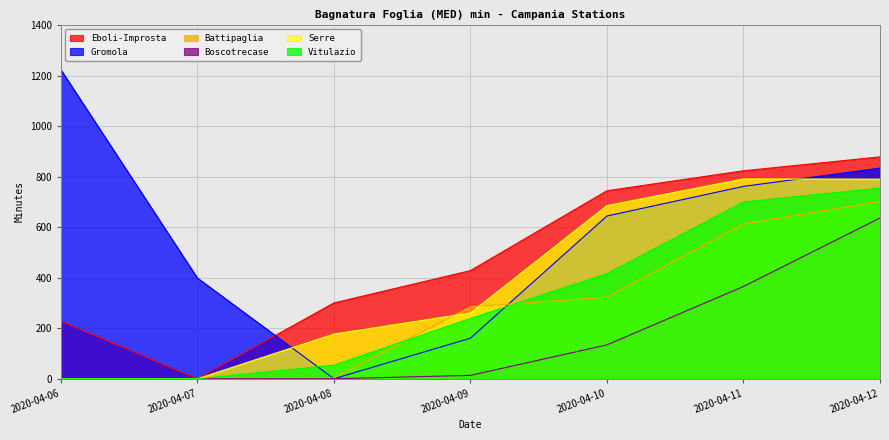

The value of Serre at 2020-04-08 is 82.6. True or false?

False